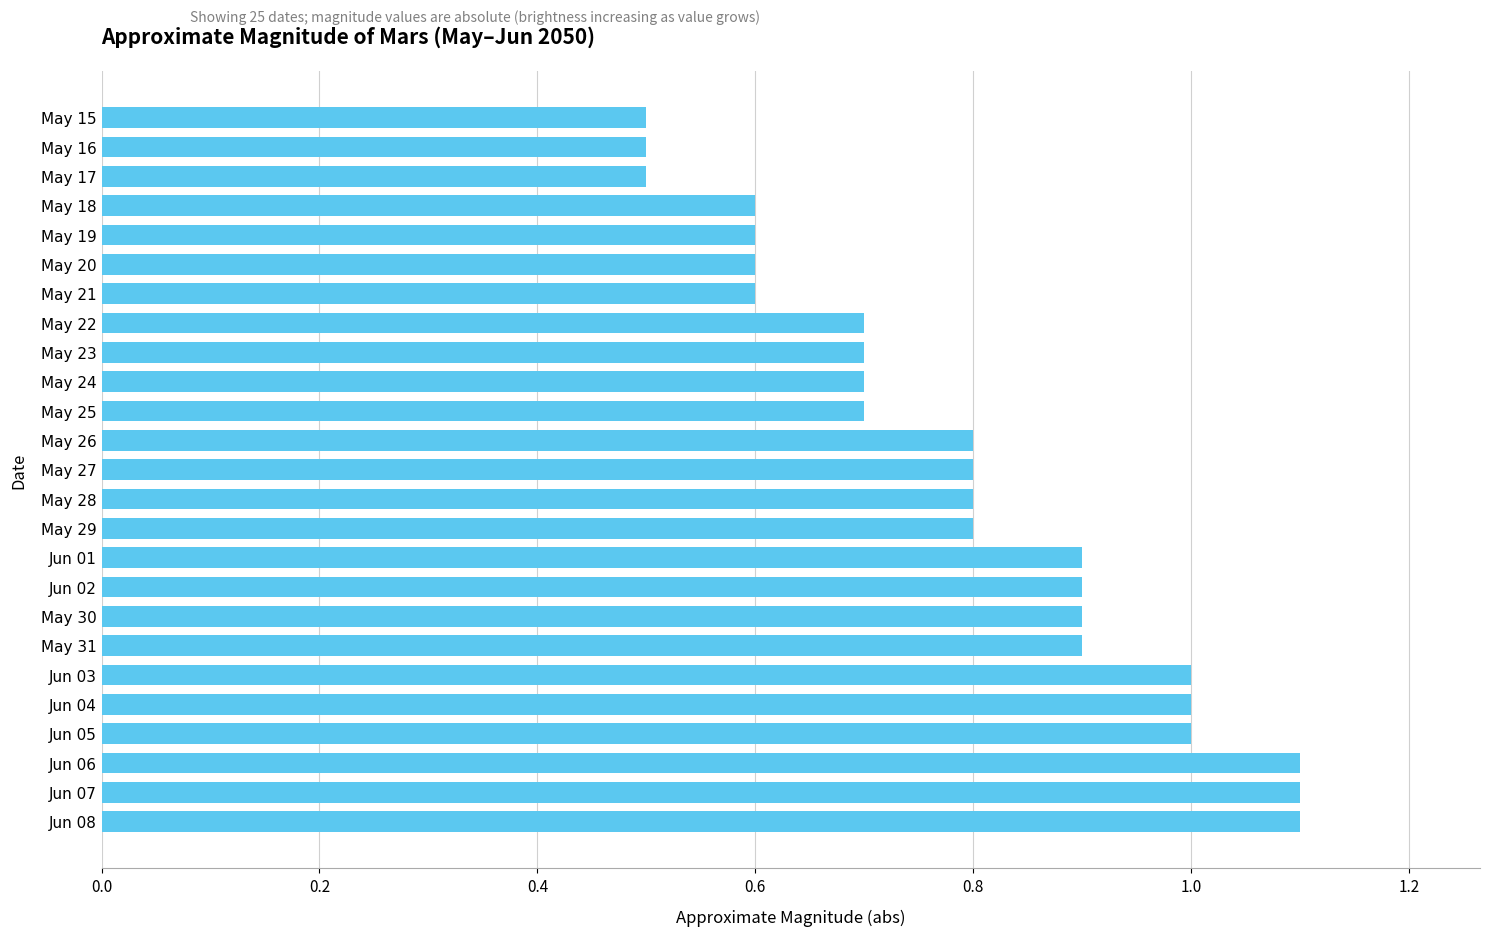

Is it true that the value at May 17 is 0.7?

False